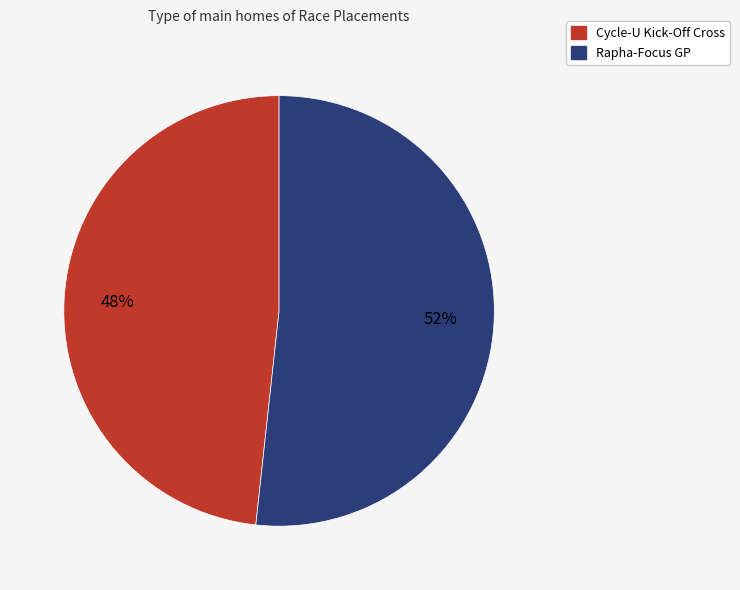

How many slices are in this pie chart?

2